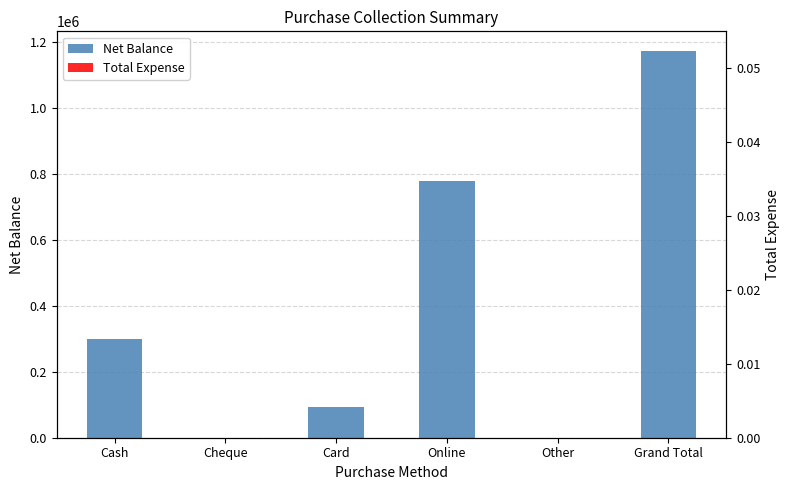

At how many categories does at least one series exceed 57646?

4